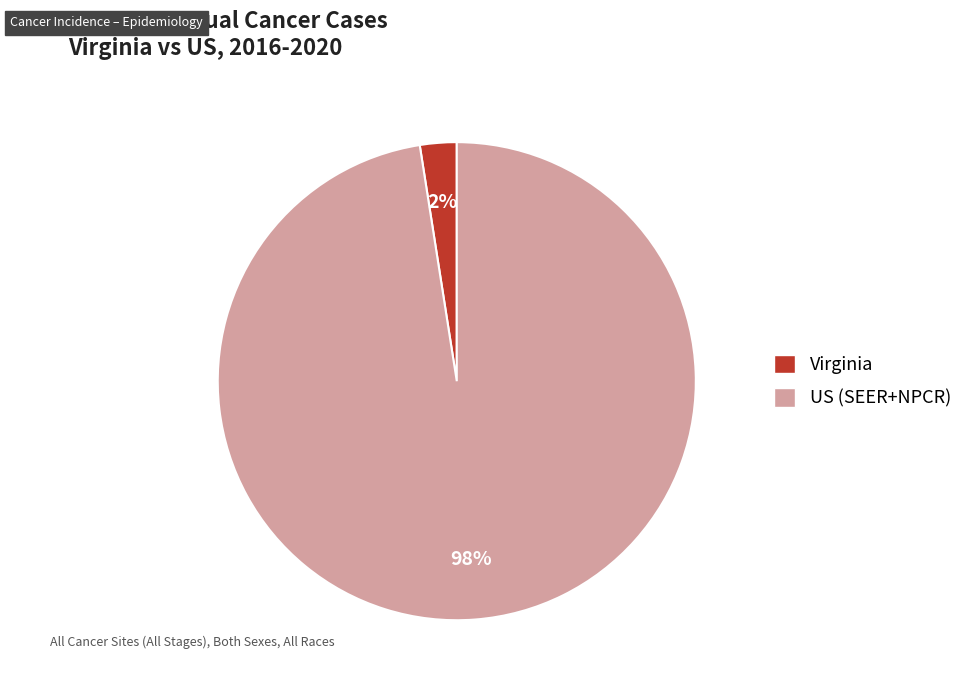

Combined, do US (SEER+NPCR) and Virginia account for over 50%?

Yes